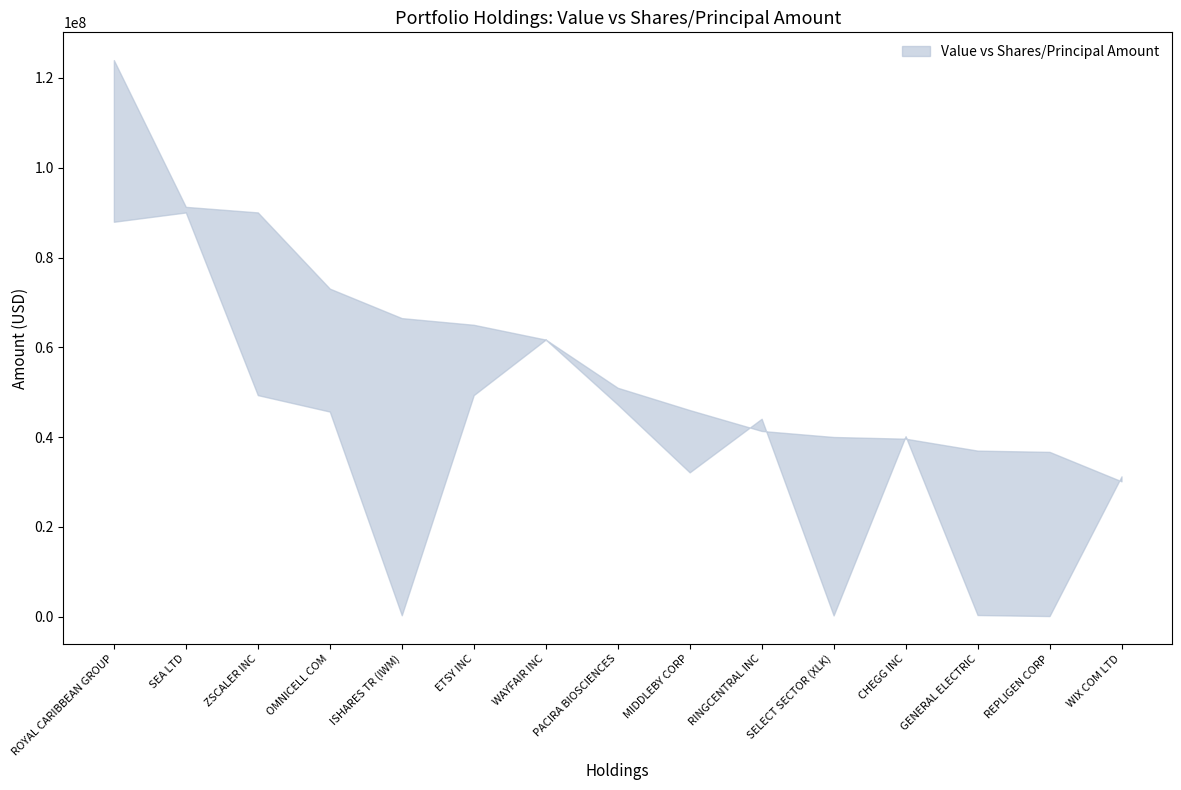

Between ISHARES TR (IWM) and ETSY INC, which is larger?

ISHARES TR (IWM)